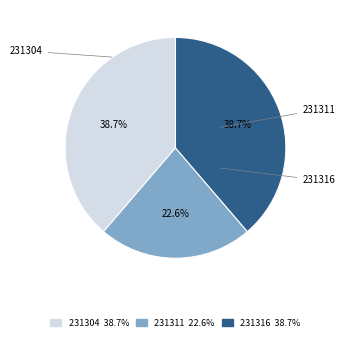

True or false: 231304 accounts for 39% of the total.

True